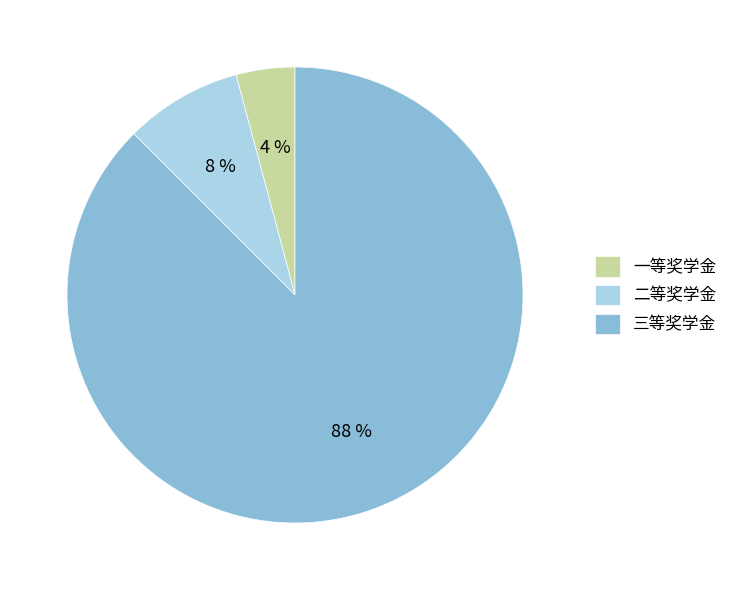

Does 三等奖学金 represent more than half of the total?

Yes